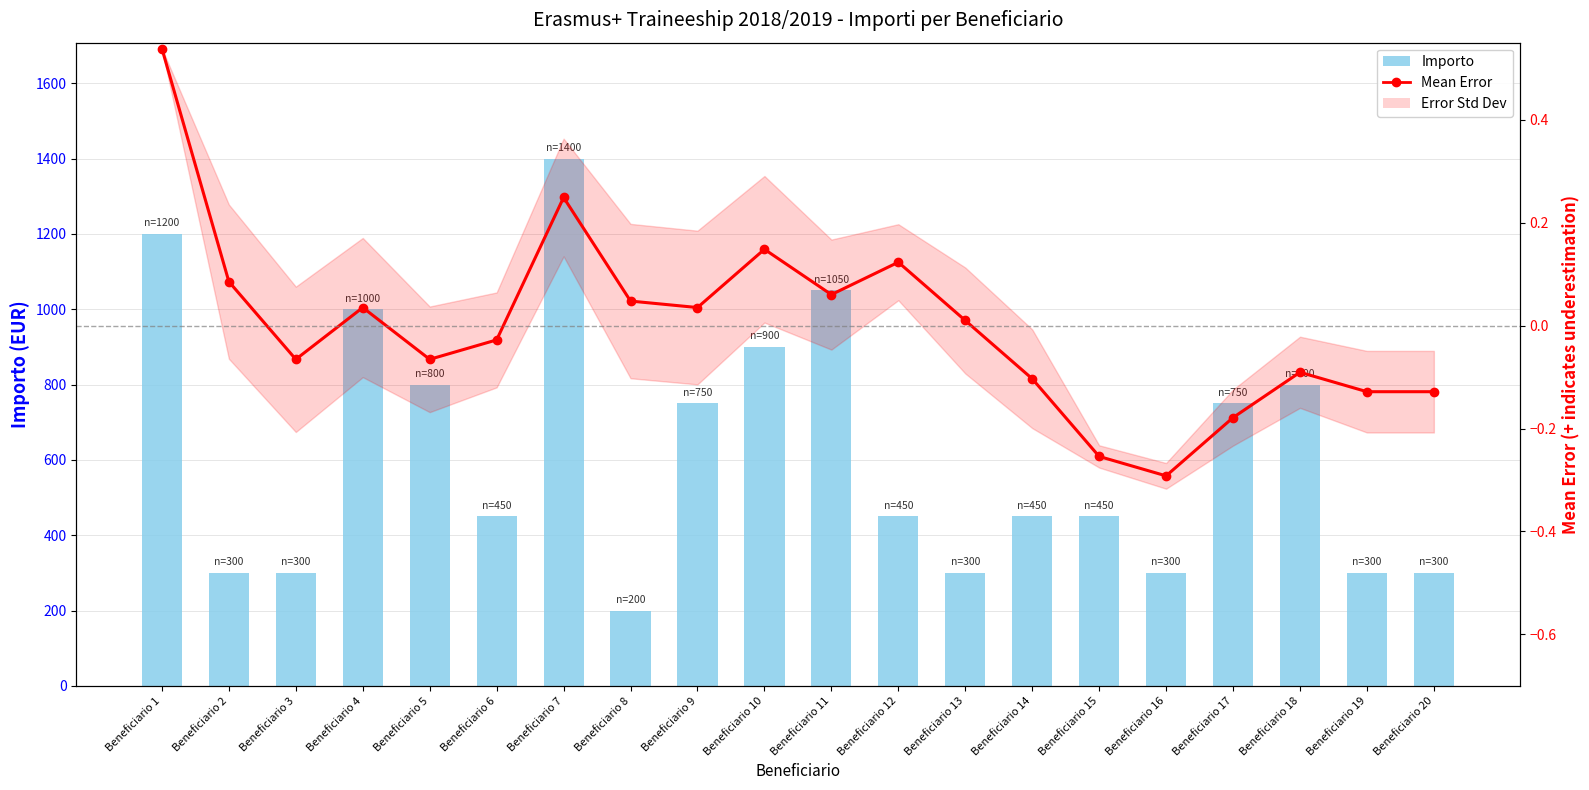

How many values in the Importo series are below 450?

7